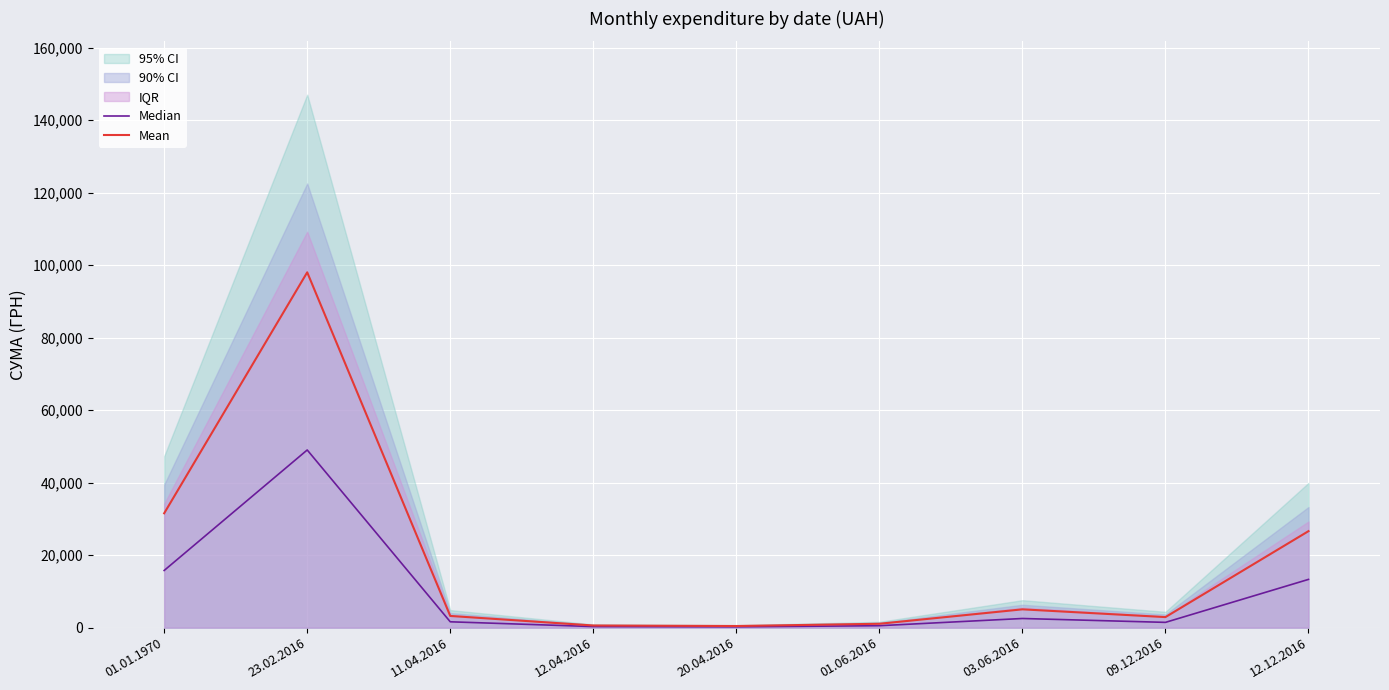

Where is Median nearest to the value 24620?

01.01.1970